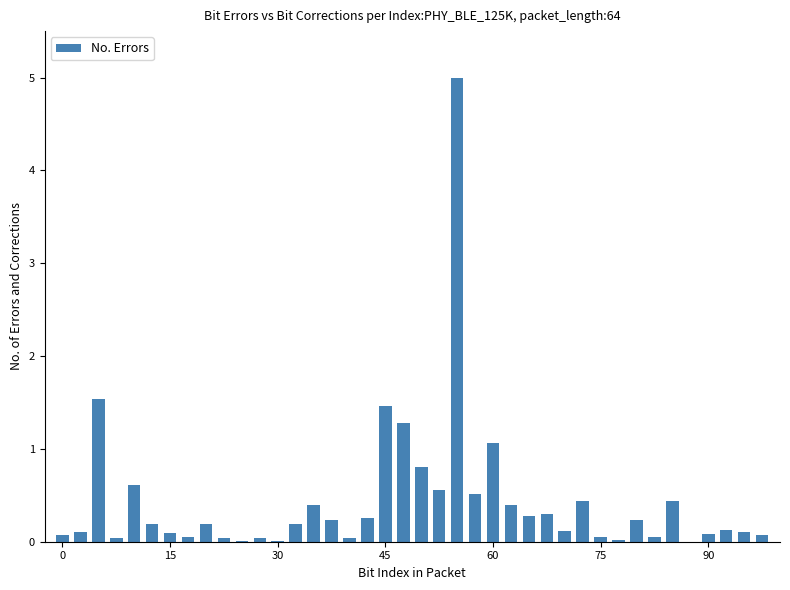

Count the number of data series in this chart.

1